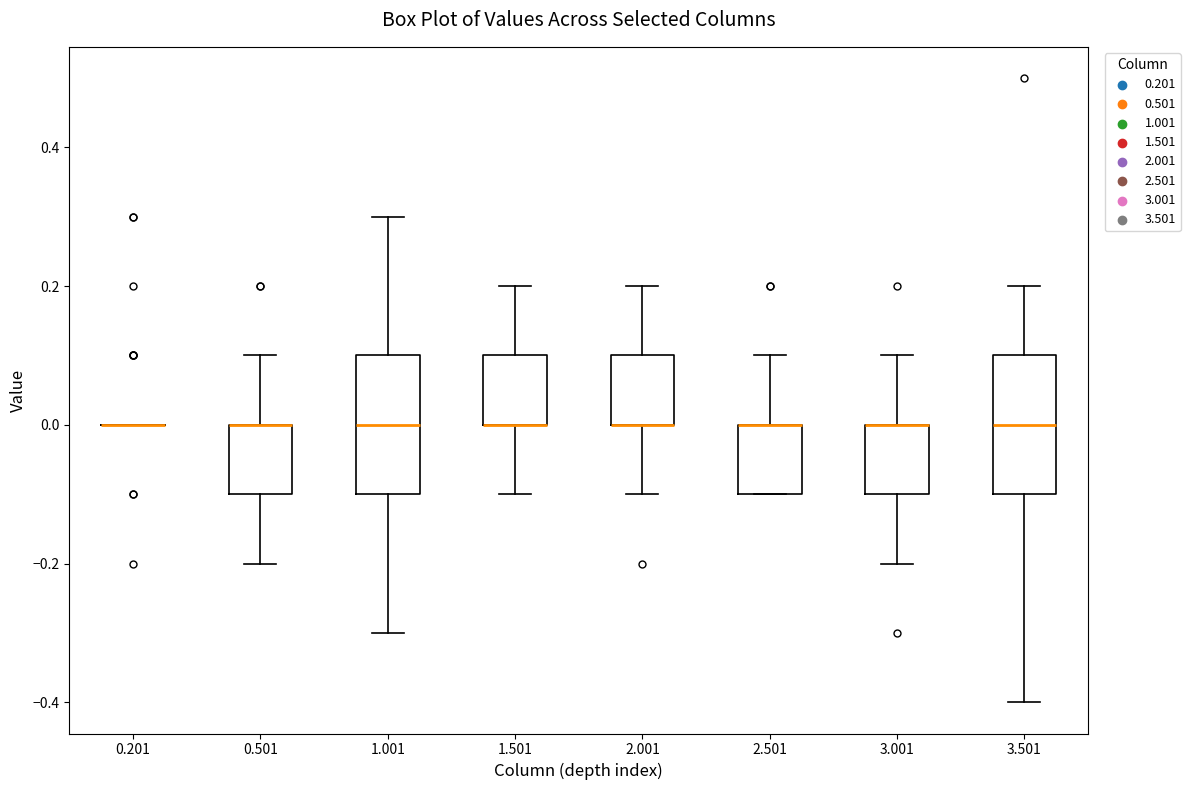

Reading left to right, transcribe this box plot: for each box, give where its median line is, the range the box spans, and where its two whiskers end, as read against the y-axis. The values are not printed on the chart, so give them approximately, as read against the axis.

0.201: box collapsed to a line at 0.0, whiskers 0.0 to 0.0
0.501: median 0.0 (drawn on the box's upper edge), box -0.1 to 0.0, whiskers -0.2 to 0.1
1.001: median 0.0, box -0.1 to 0.1, whiskers -0.3 to 0.3
1.501: median 0.0 (drawn on the box's lower edge), box 0.0 to 0.1, whiskers -0.1 to 0.2
2.001: median 0.0 (drawn on the box's lower edge), box 0.0 to 0.1, whiskers -0.1 to 0.2
2.501: median 0.0 (drawn on the box's upper edge), box -0.1 to 0.0, whiskers -0.1 to 0.1
3.001: median 0.0 (drawn on the box's upper edge), box -0.1 to 0.0, whiskers -0.2 to 0.1
3.501: median 0.0, box -0.1 to 0.1, whiskers -0.4 to 0.2